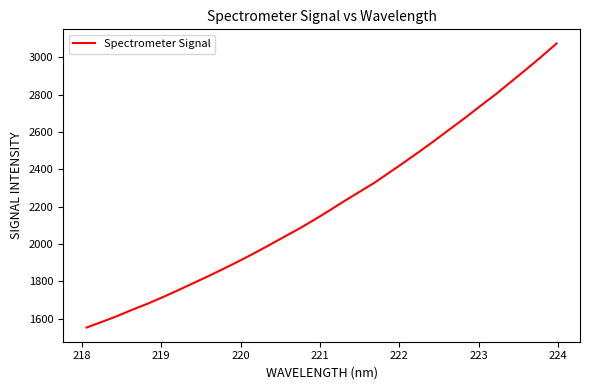

How many lines are shown in the chart?

1